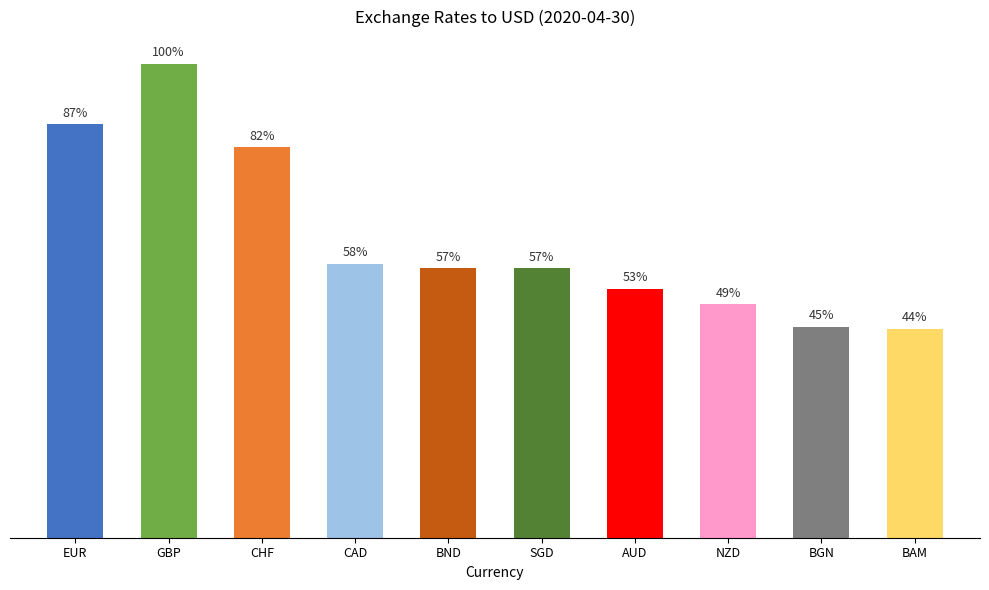

Rank the categories by value from lowest to highest.

BAM, BGN, NZD, AUD, BND, SGD, CAD, CHF, EUR, GBP